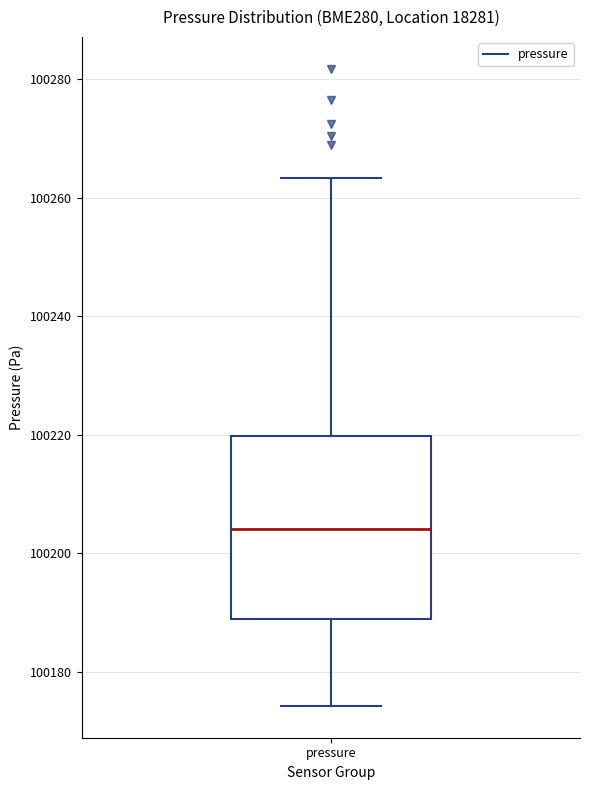

Transcribe this box plot: give where the median line is, the range the box spans, and where the two whiskers end, as read against the y-axis. The values are not printed on the chart, so give them approximately, as read against the axis.

median 100204, box 100188 to 100220, whiskers 100174 to 100264